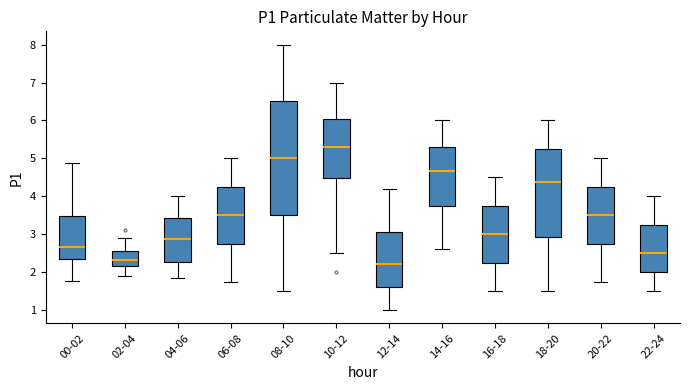

Reading left to right, read every box against the y-axis: the position of its median line, the range the box covers, and the ends of its whiskers. The values are not printed on the chart, so give them approximately, as read against the axis.

00-02: median 2.7, box 2.4 to 3.5, whiskers 1.8 to 4.9
02-04: median 2.3, box 2.2 to 2.5, whiskers 1.9 to 2.9
04-06: median 2.9, box 2.3 to 3.4, whiskers 1.9 to 4.0
06-08: median 3.5, box 2.8 to 4.3, whiskers 1.8 to 5.0
08-10: median 5.0, box 3.5 to 6.5, whiskers 1.5 to 8.0
10-12: median 5.3, box 4.5 to 6.1, whiskers 2.5 to 7.0
12-14: median 2.2, box 1.6 to 3.1, whiskers 1.0 to 4.2
14-16: median 4.7, box 3.8 to 5.3, whiskers 2.6 to 6.0
16-18: median 3.0, box 2.3 to 3.8, whiskers 1.5 to 4.5
18-20: median 4.4, box 2.9 to 5.3, whiskers 1.5 to 6.0
20-22: median 3.5, box 2.8 to 4.3, whiskers 1.8 to 5.0
22-24: median 2.5, box 2.0 to 3.3, whiskers 1.5 to 4.0